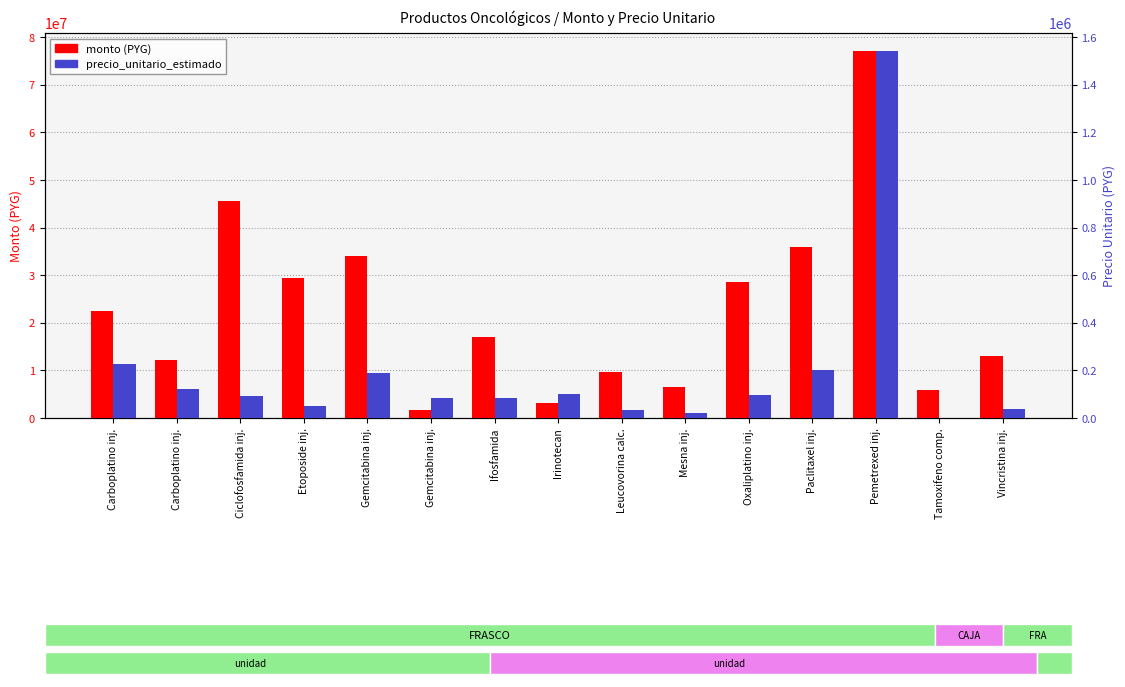

What is the difference between the maximum and minimum values in the precio_unitario_estimado series?

1539035